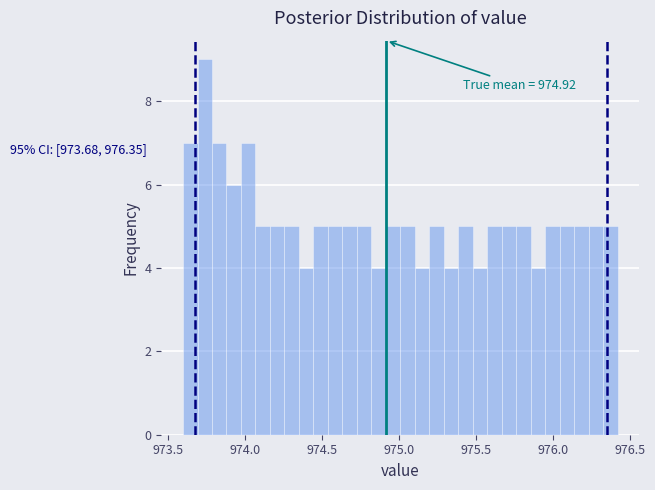

Around what value on the x-axis is the tallest bar? Give the approximate position of its centre, as read against the axis.

973.75